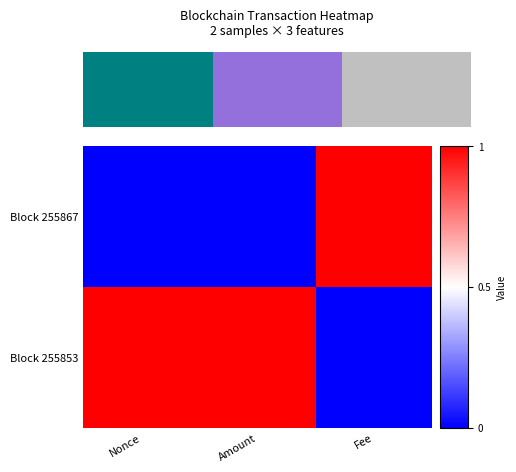

Is the value of Block 255853 at Amount greater than the value of Block 255867 at Fee?

No